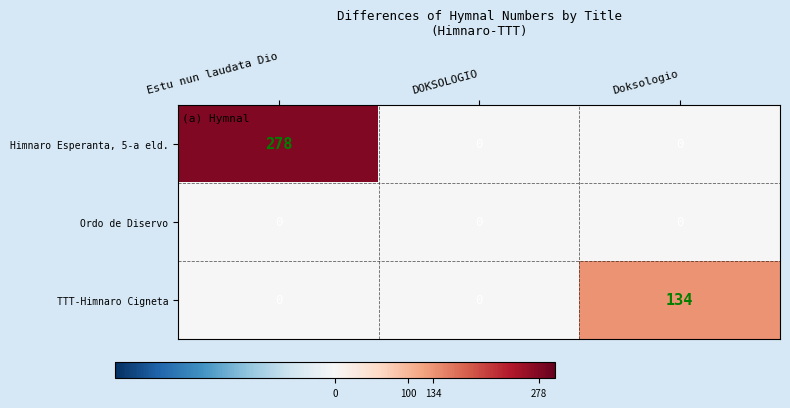

Rank the series by their average value, from lowest to highest.

Ordo de Diservo, TTT-Himnaro Cigneta, Himnaro Esperanta, 5-a eld.